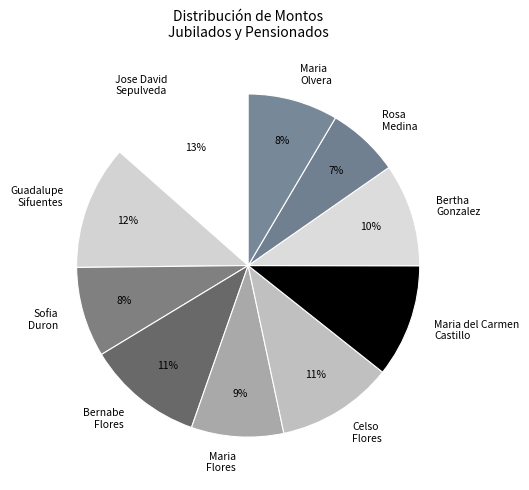

How many segments does this pie chart have?

10